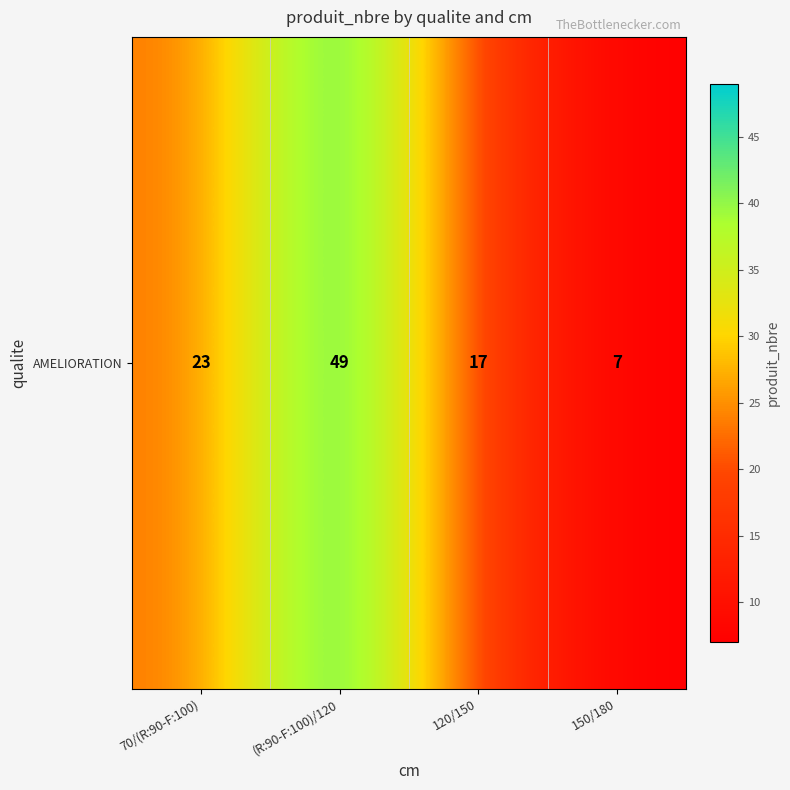

The chart shows a value of 7 at 150/180. True or false?

True